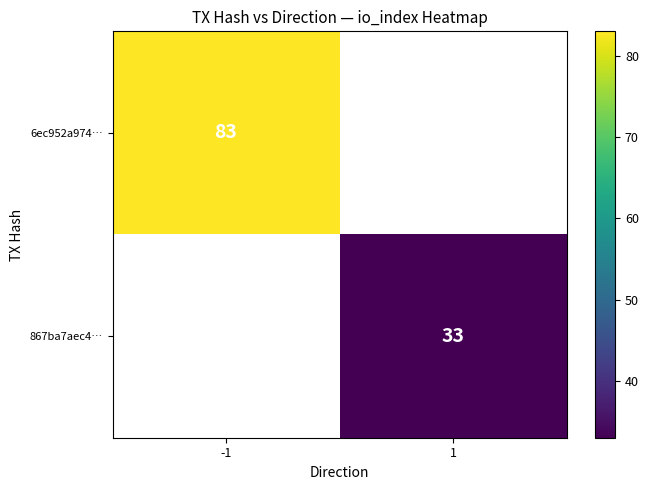

True or false: 867ba7aec4… has a value of 14 at 1.

False